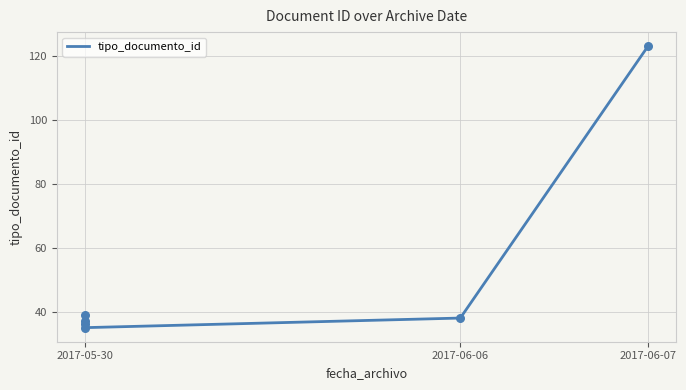

What is the change in value from 2017-05-30 09:57:15 to 2017-06-07 11:50:54?

+87